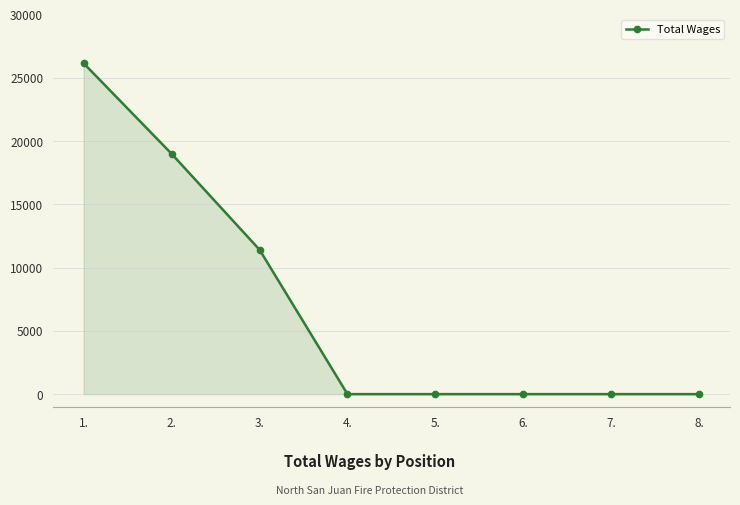

What is the change in value from 3. to 7.?

-11415